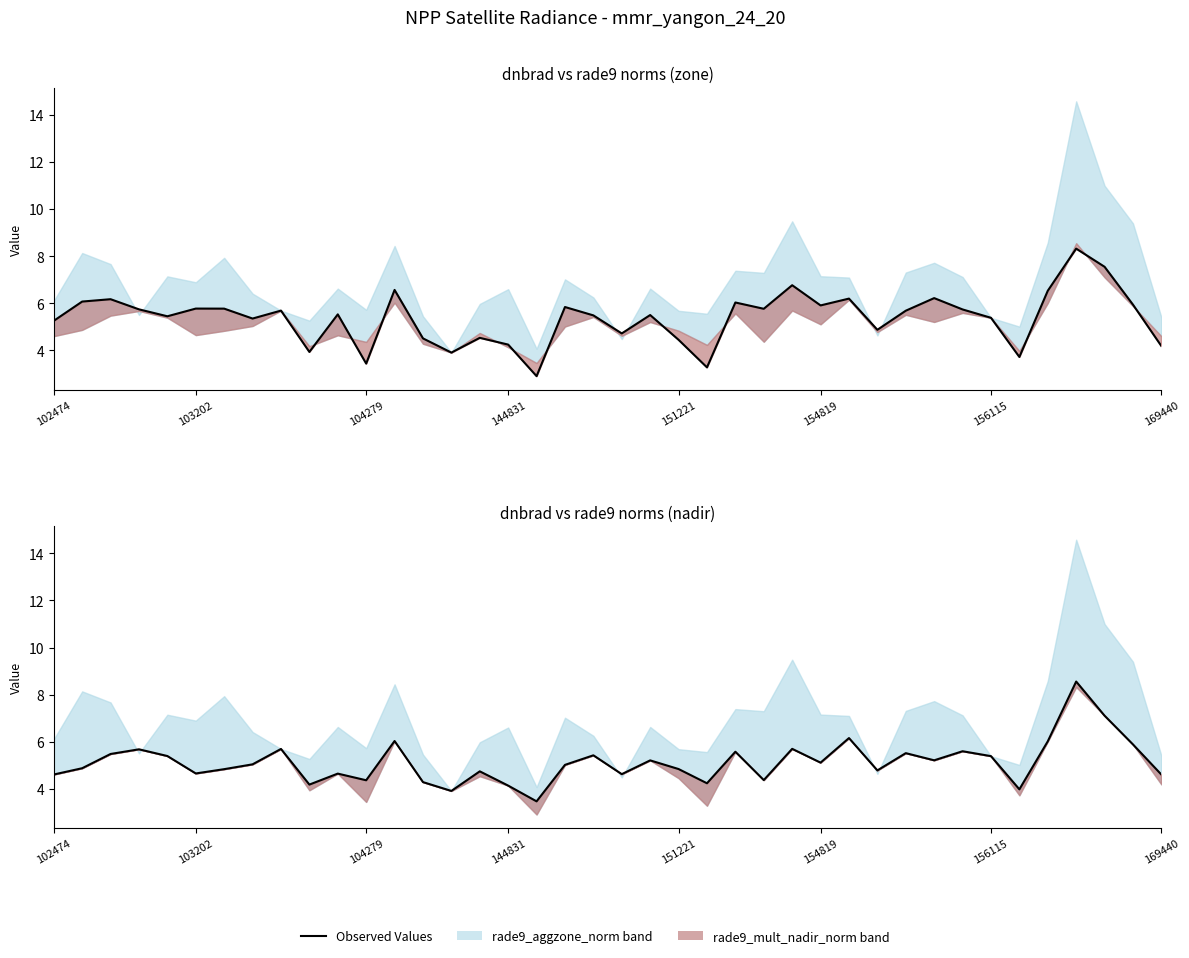

The value of rade9_aggzone_norm at 15 is 4.5. True or false?

True